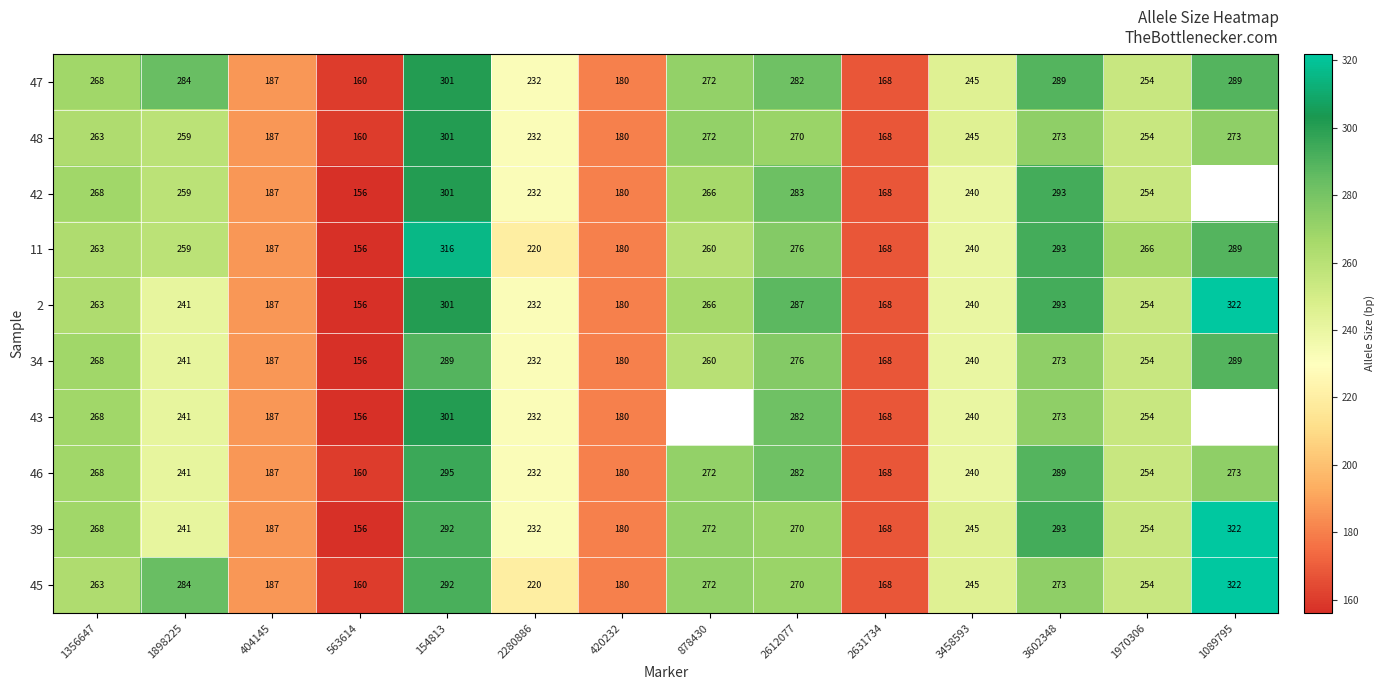

What is the sum of the 2 values at 3602348 and 1898225?

534